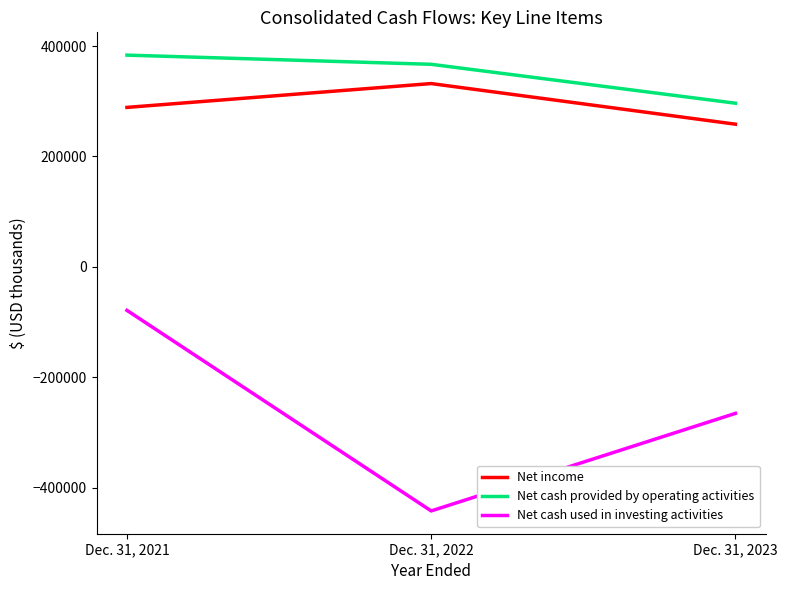

How many values in the Net cash provided by operating activities series are below 367061?

1